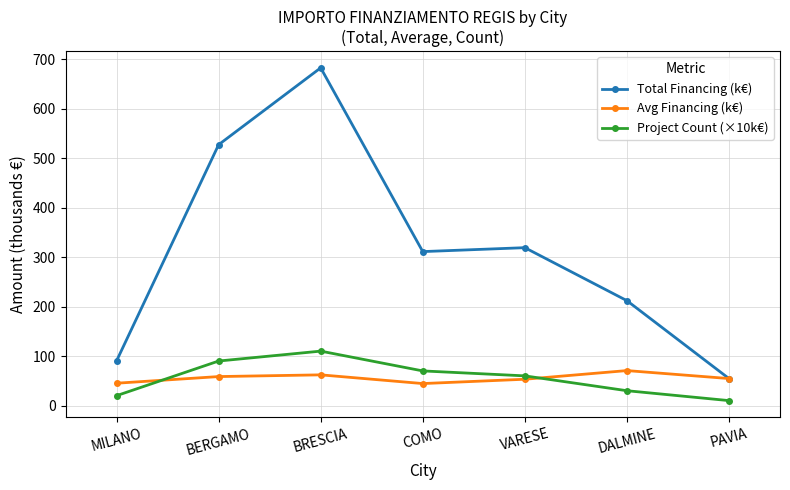

How many lines are shown in the chart?

3